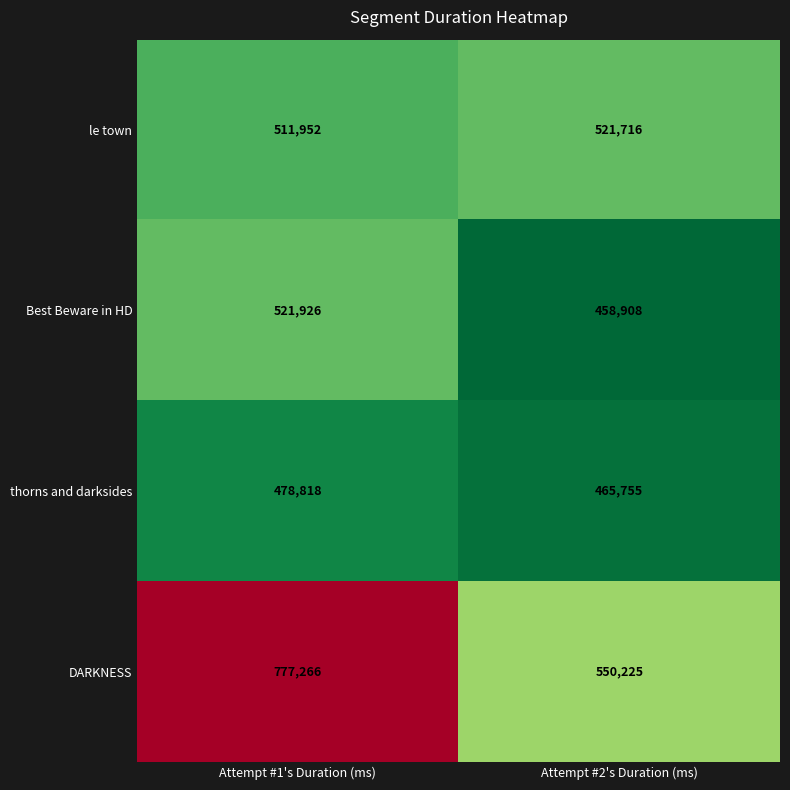

How many series are shown in this chart?

4